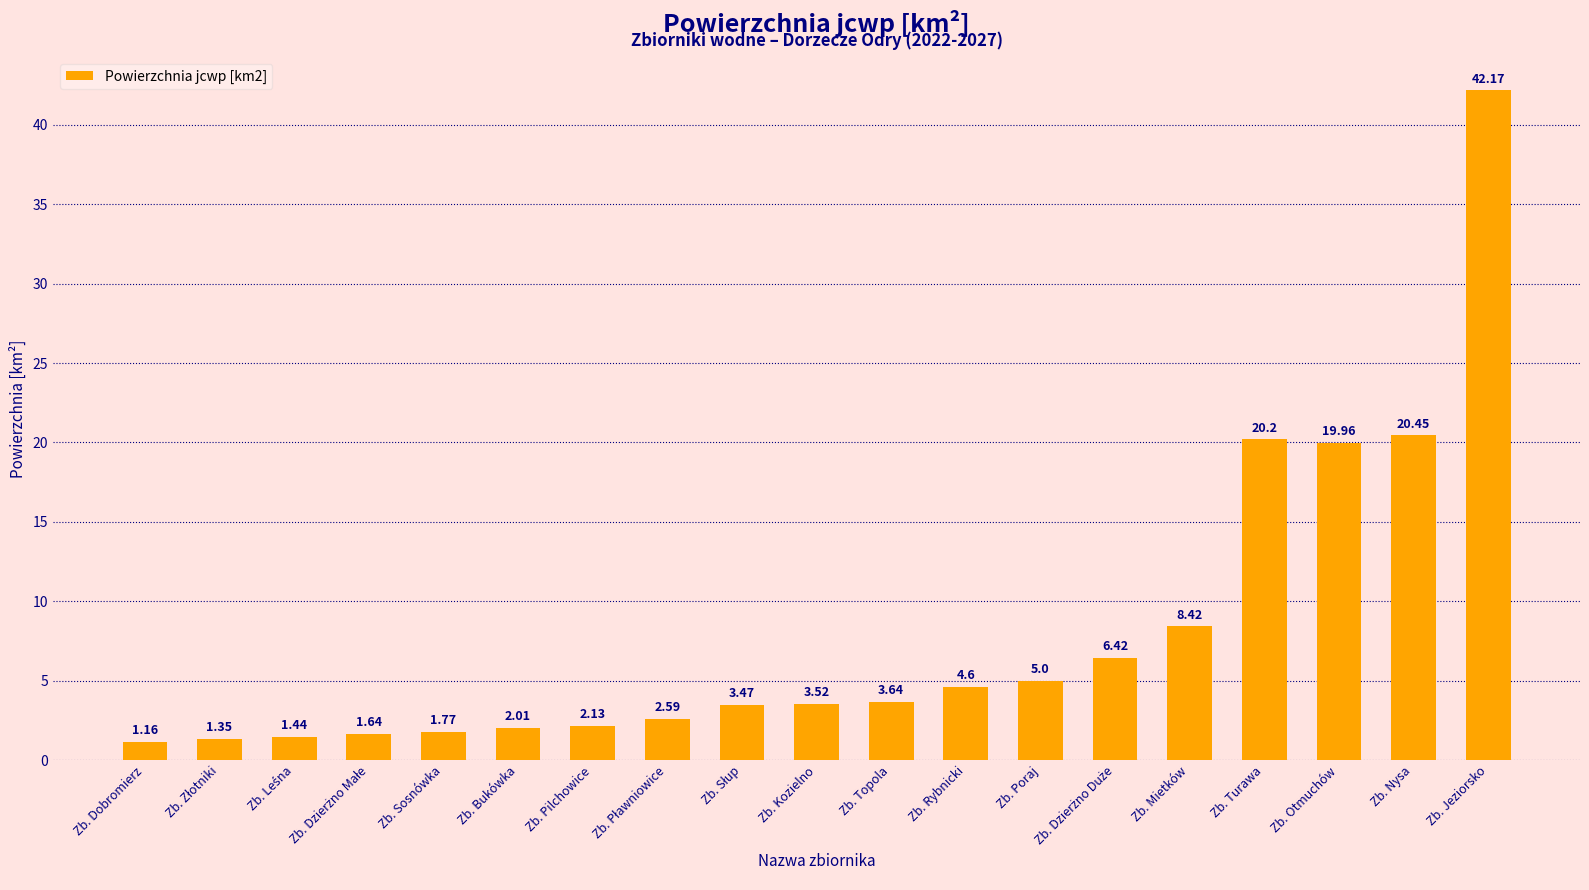

What is the label of the 15th bar from the left?

Zb. Mietków